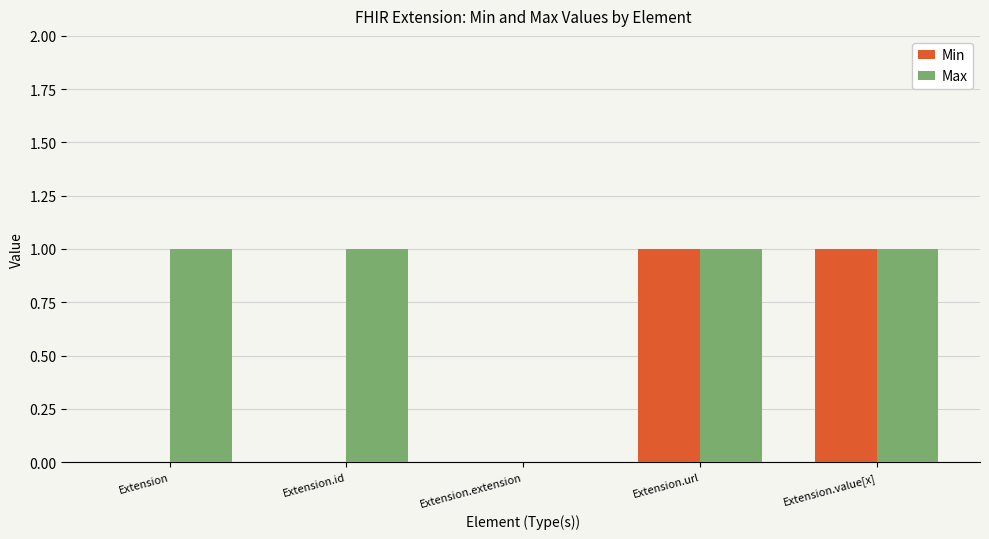

The Min series shows 1 at Extension.id. True or false?

False